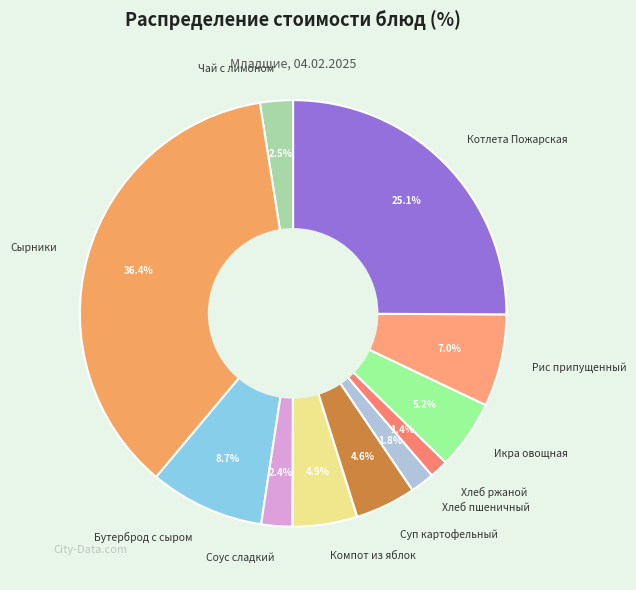

What is the largest slice in the pie chart?

Сырники